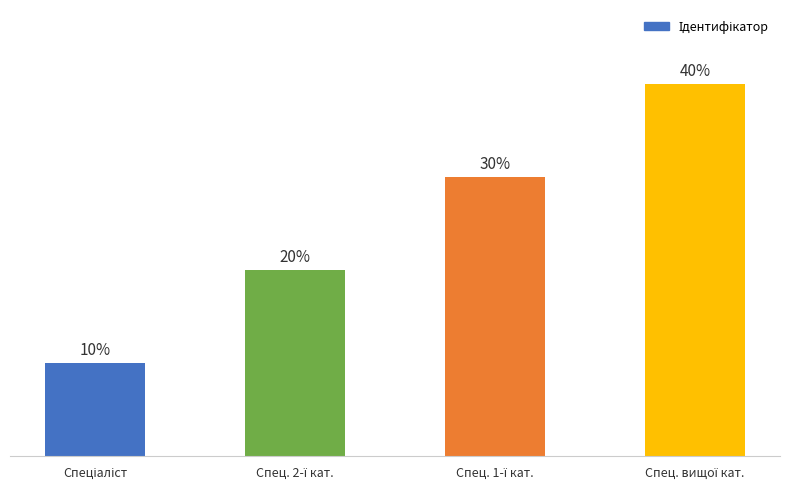

What is the label of the 1st bar from the right?

Спец. вищої кат.